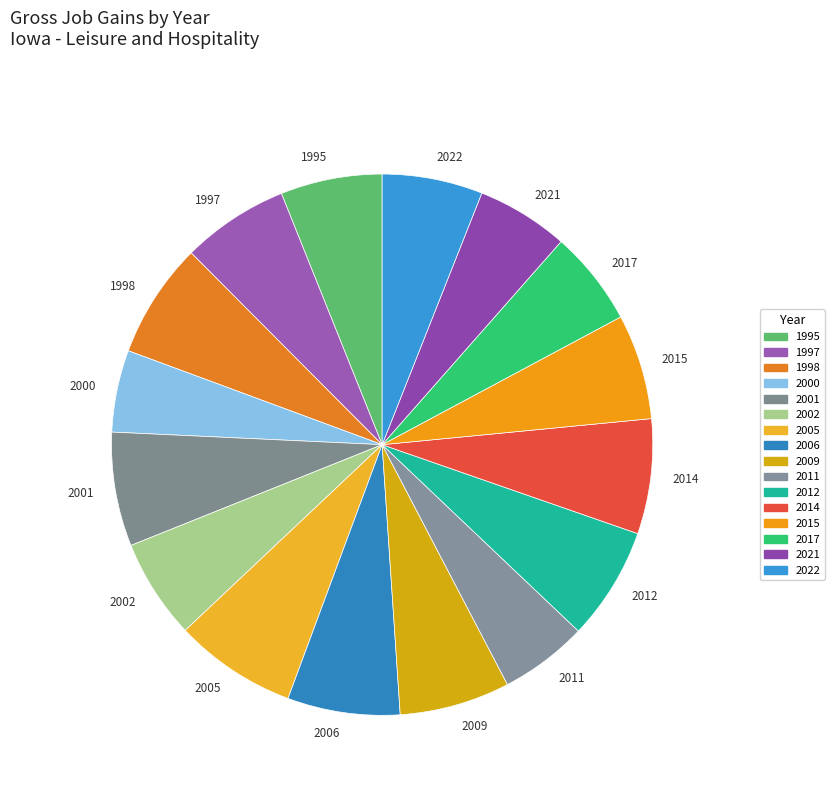

What is the ratio of the value at 2015 to the value at 2001?

0.9